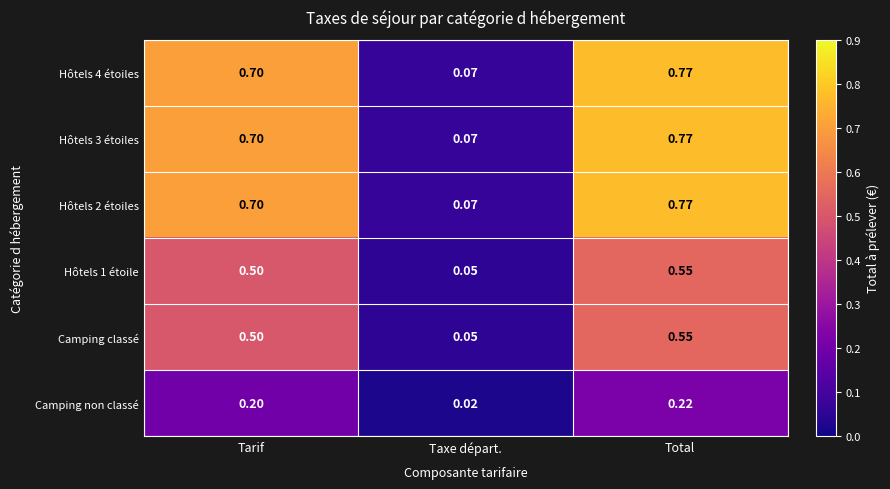

Which category has the lowest value across all series?

Taxe départ.